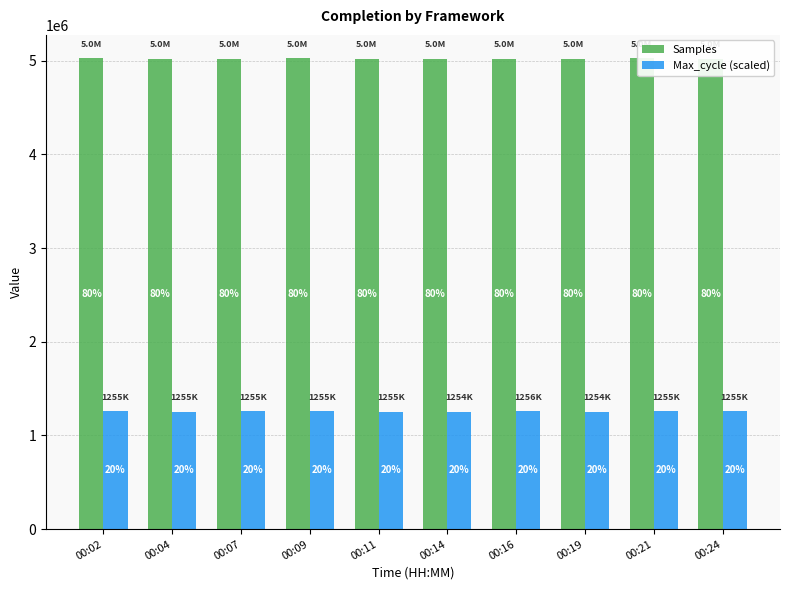

What is the value of the Max_cycle (scaled) bar at the 6th from the left?

1254788.2